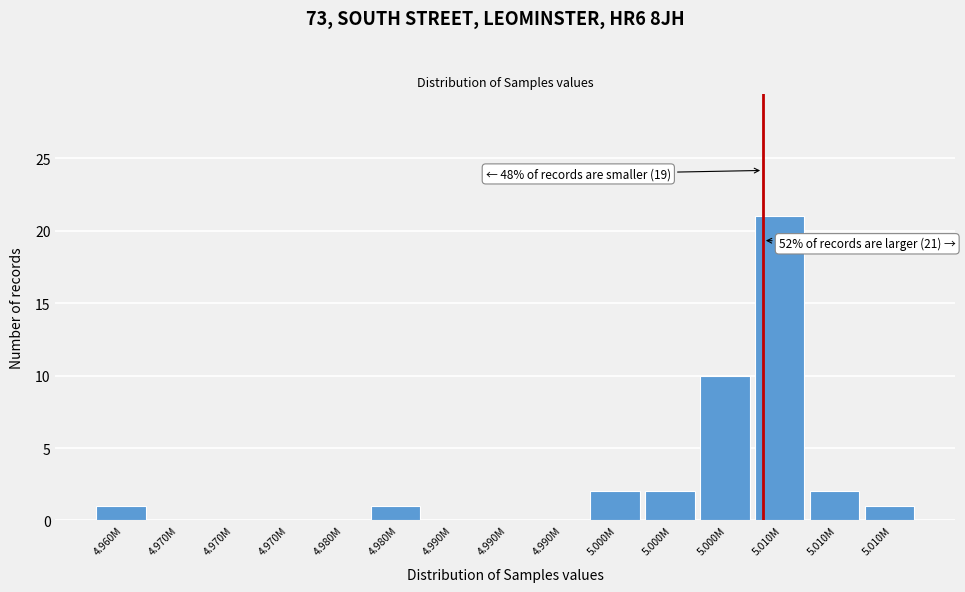

How many data points does each series have?

15